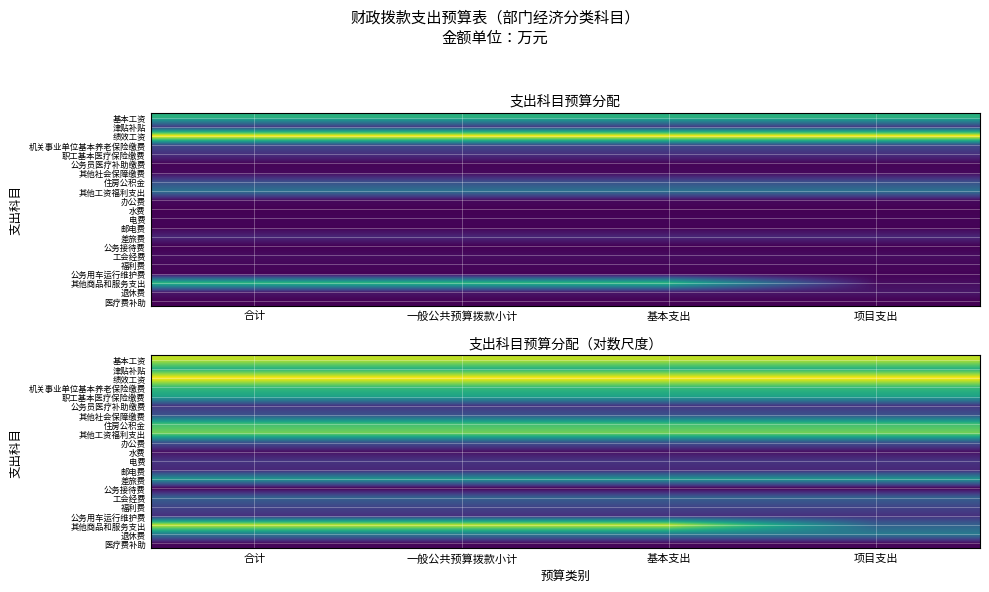

Which series has the largest total across all categories?

绩效工资